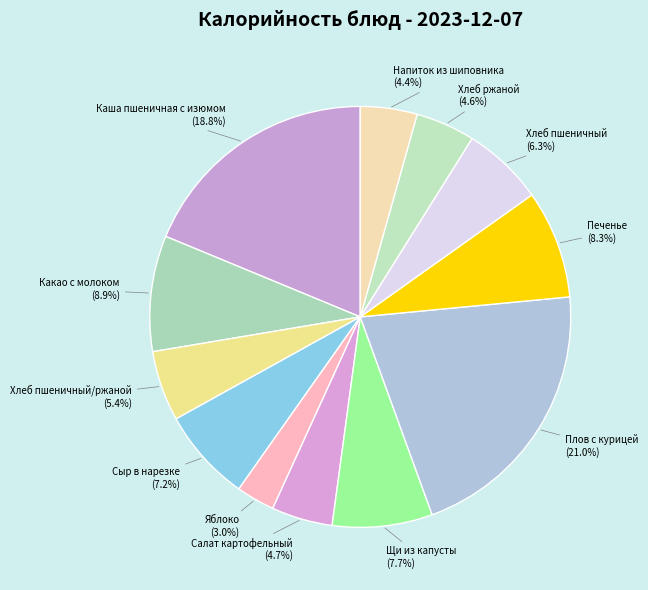

How much of the chart is everything except Какао с молоком?

91.1%